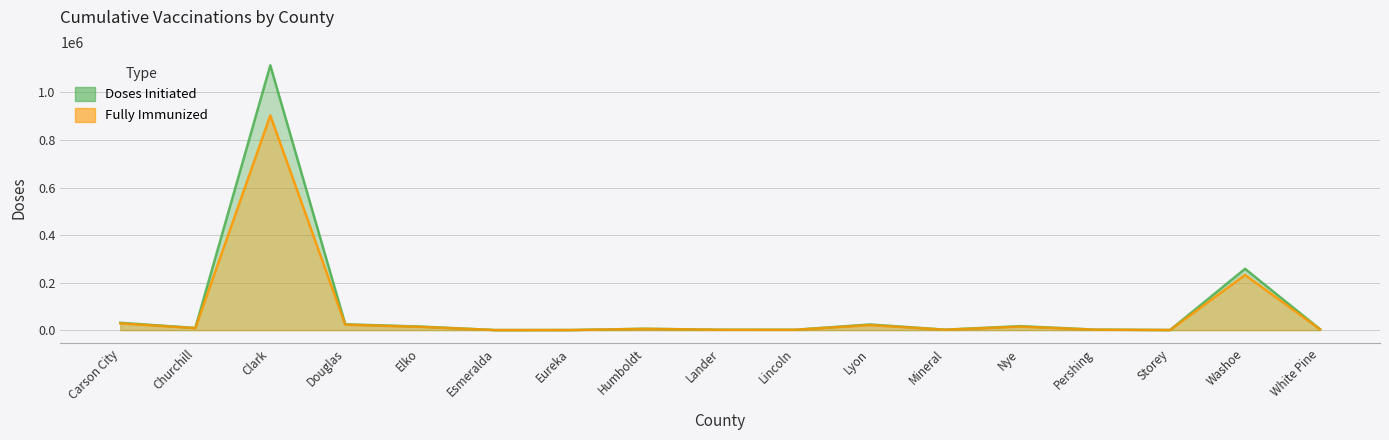

List the series in order of their peak value, lowest first.

Fully Immunized, Doses Initiated